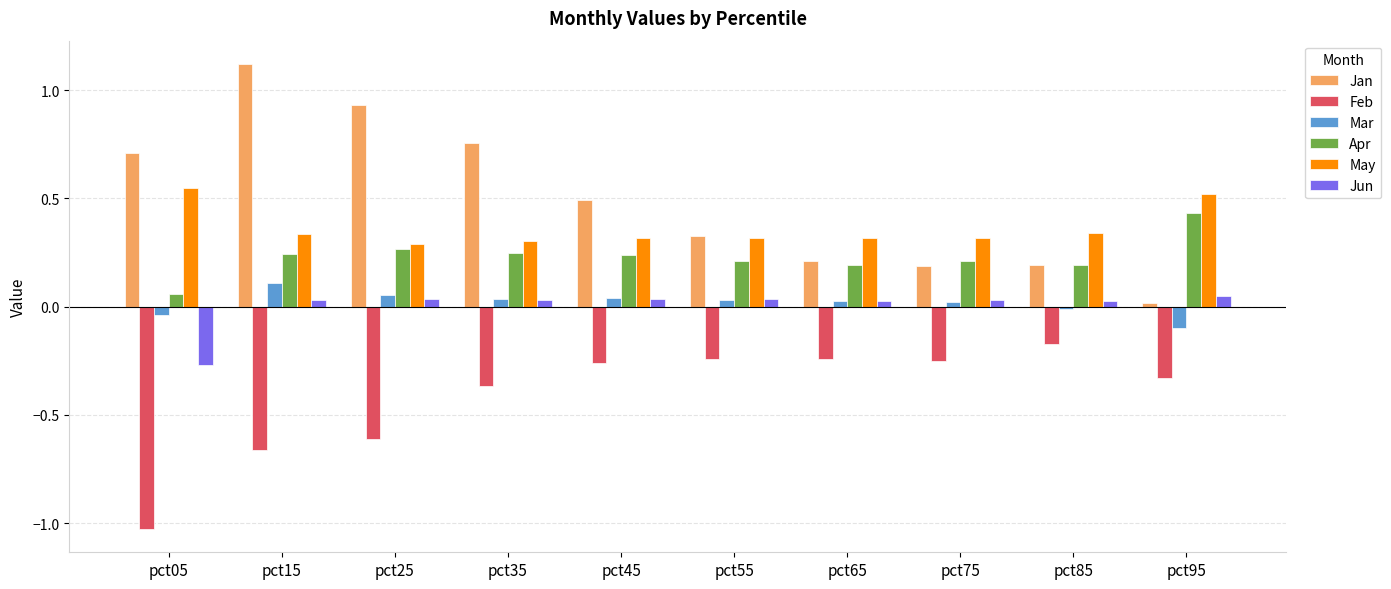

What is the total value across all series at pct95?

0.6